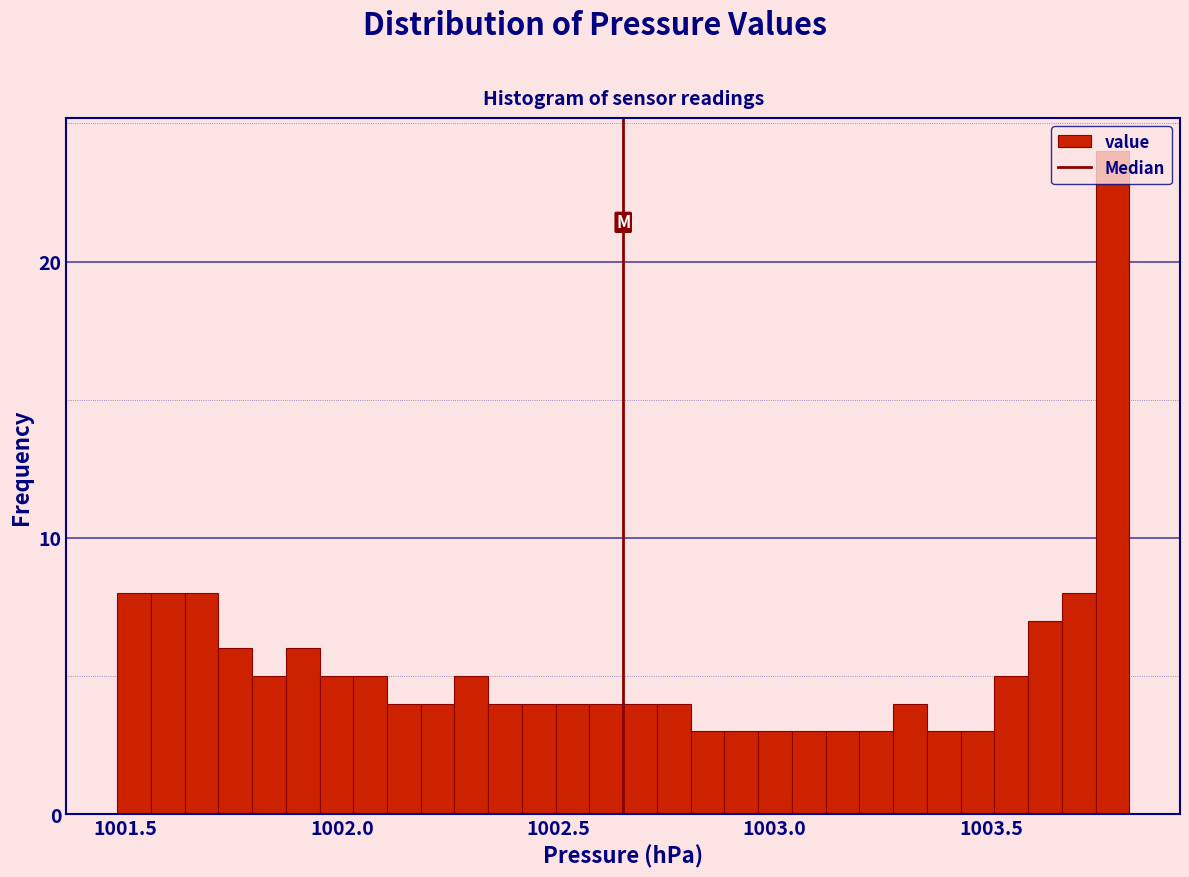

Around what value on the x-axis is the tallest bar? Give the approximate position of its centre, as read against the axis.

1003.80